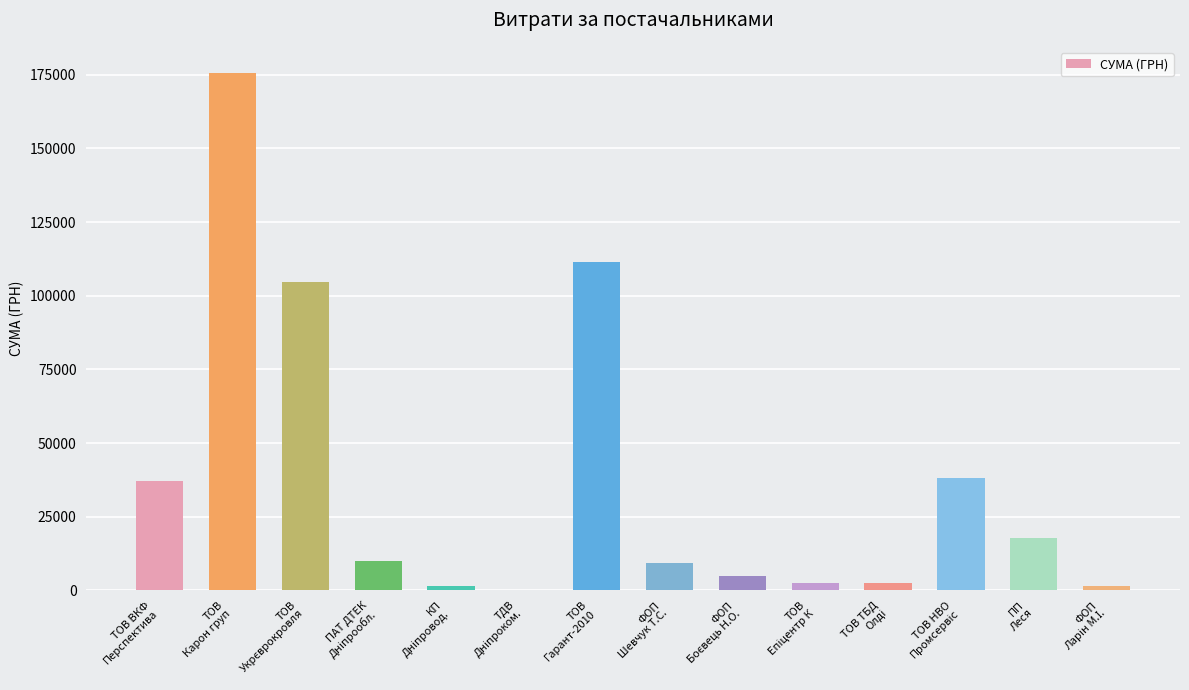

What is the maximum value shown in the chart?

175703.1